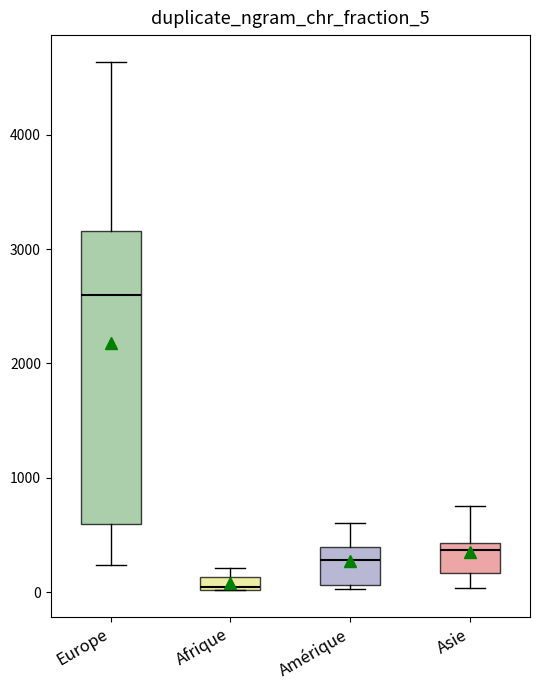

Comparing the boxes themselves (not the whiskers), which one is the tallest?

Europe